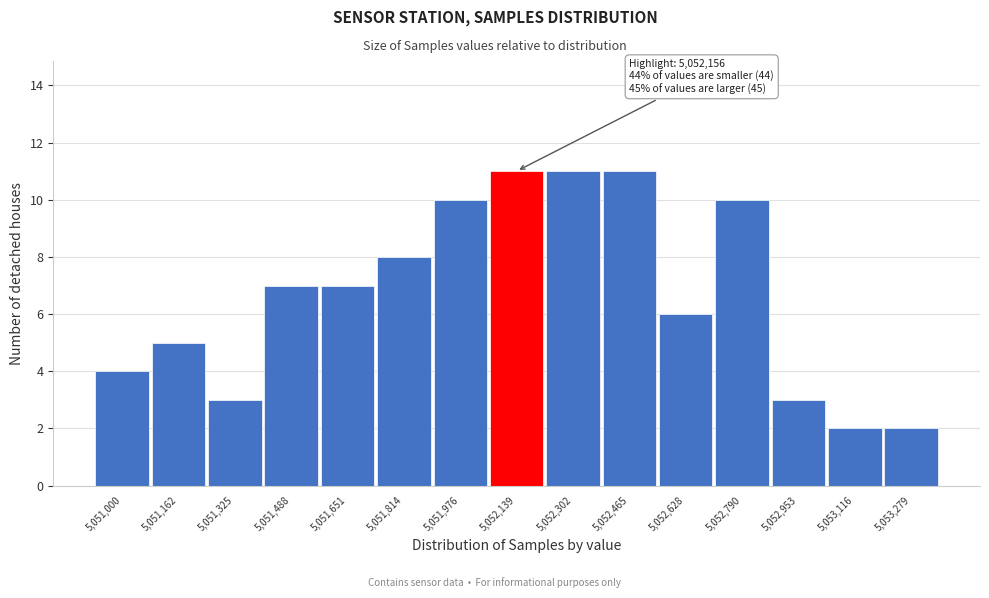

Reading right to left, transcribe all the data shown in this chart.

2	2	3	10	6	11	11	11	10	8	7	7	3	5	4